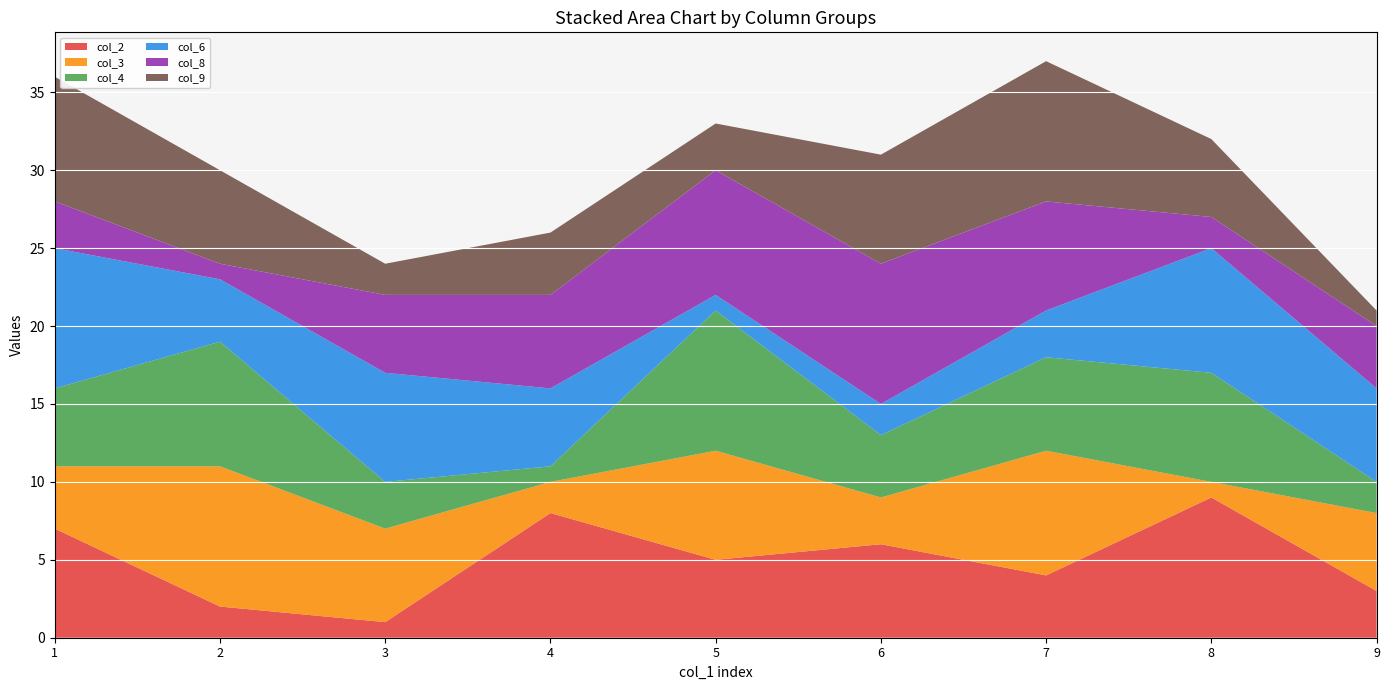

Reading right to left, transcribe all the data shown in this chart.

col_2: 9=3	8=9	7=4	6=6	5=5	4=8	3=1	2=2	1=7
col_3: 9=5	8=1	7=8	6=3	5=7	4=2	3=6	2=9	1=4
col_4: 9=2	8=7	7=6	6=4	5=9	4=1	3=3	2=8	1=5
col_6: 9=6	8=8	7=3	6=2	5=1	4=5	3=7	2=4	1=9
col_8: 9=4	8=2	7=7	6=9	5=8	4=6	3=5	2=1	1=3
col_9: 9=1	8=5	7=9	6=7	5=3	4=4	3=2	2=6	1=8